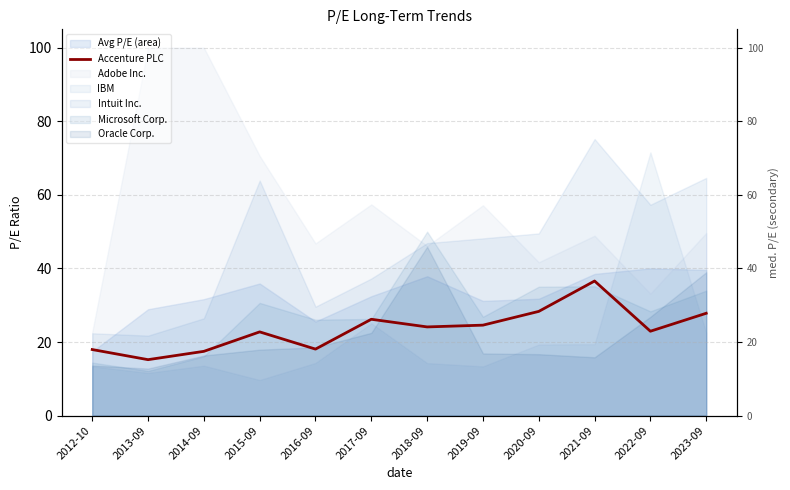

Where is the first local minimum?

2013-09